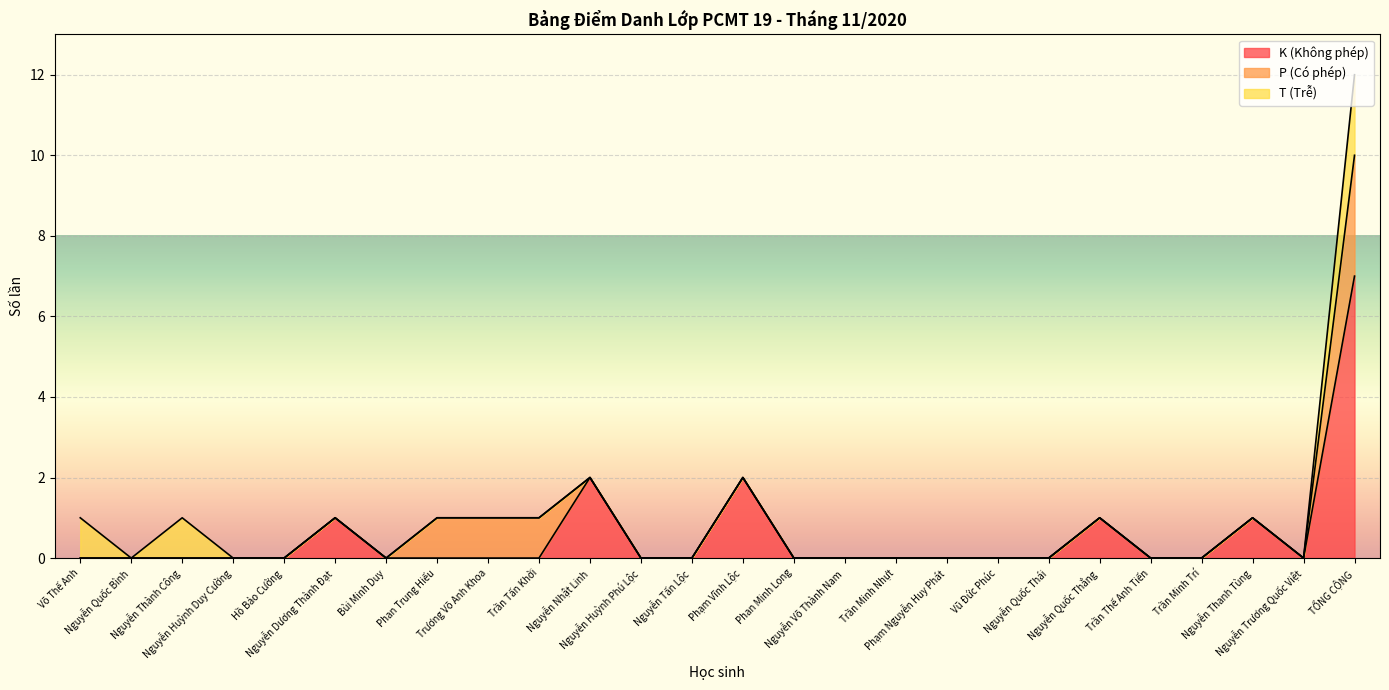

Between Nguyễn Thành Công and Nguyễn Thanh Tùng, which series saw the biggest shift?

K (Không phép)